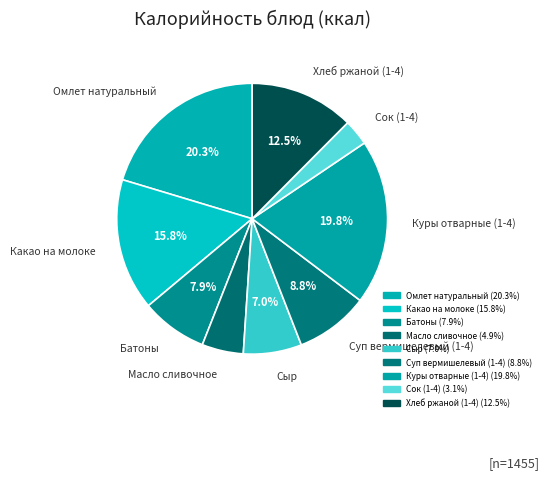

To the nearest percent, what is the difference between the largest and smallest slice percentages?

17%